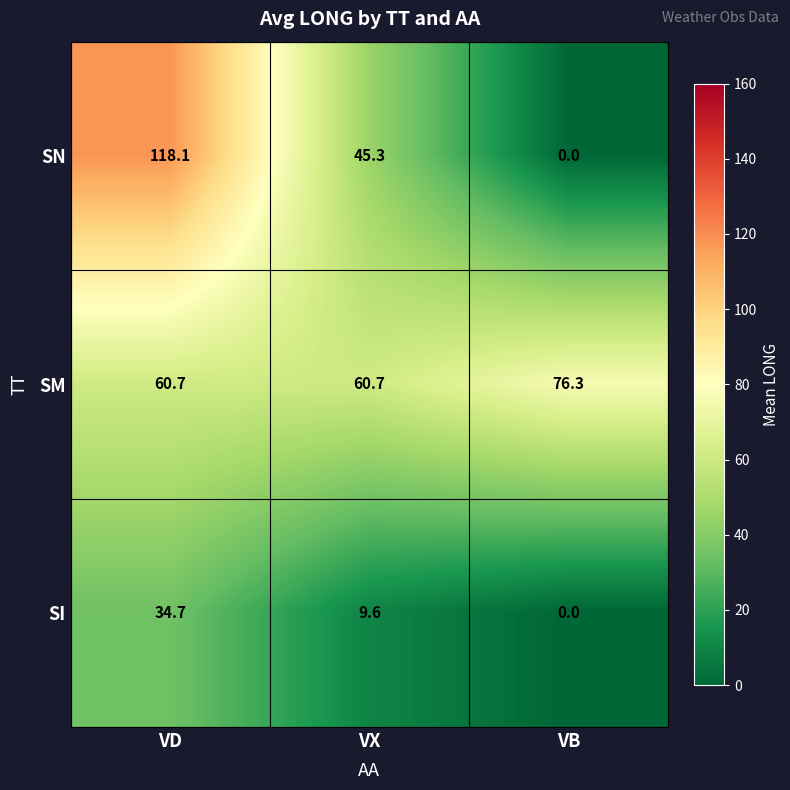

The value of SI at VX is 9.6. True or false?

True